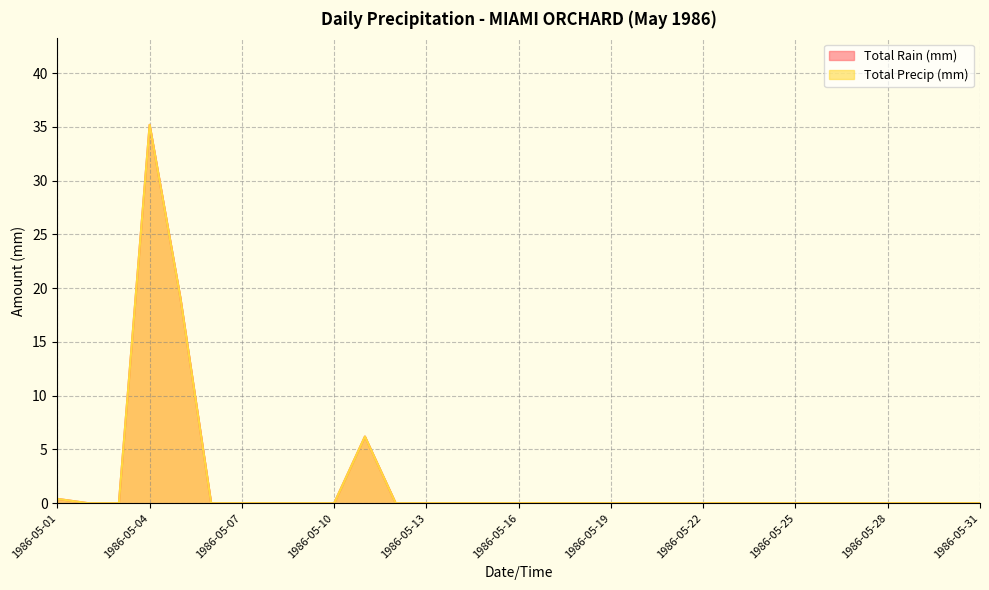

True or false: Total Rain (mm) and Total Precip (mm) cross at least once.

False